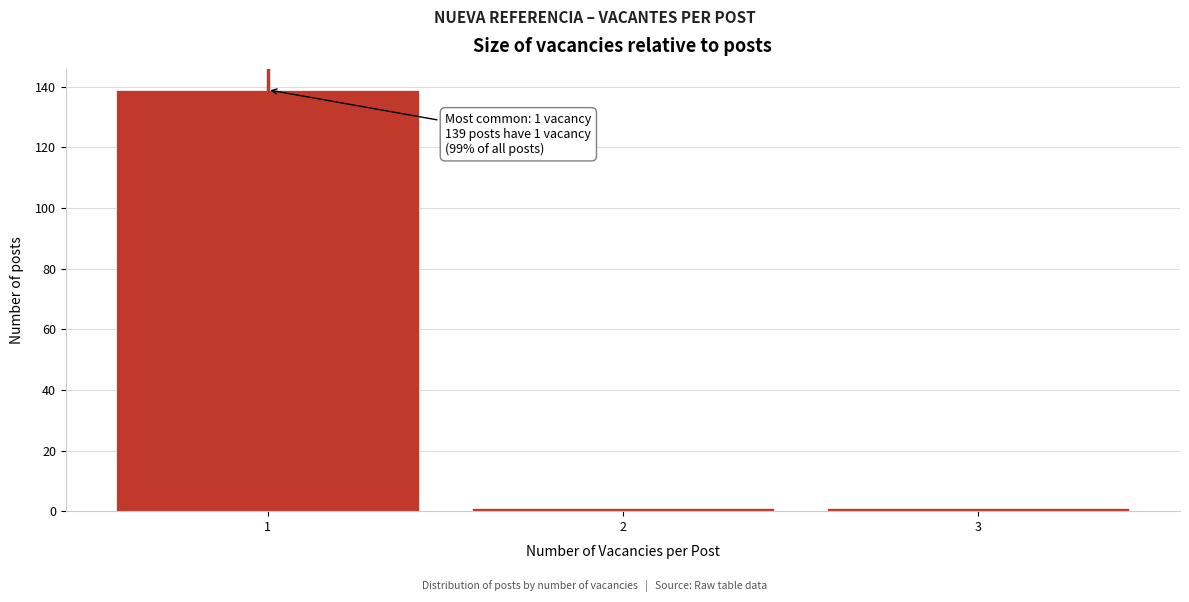

Reading left to right, transcribe all the data shown in this chart.

139	1	1